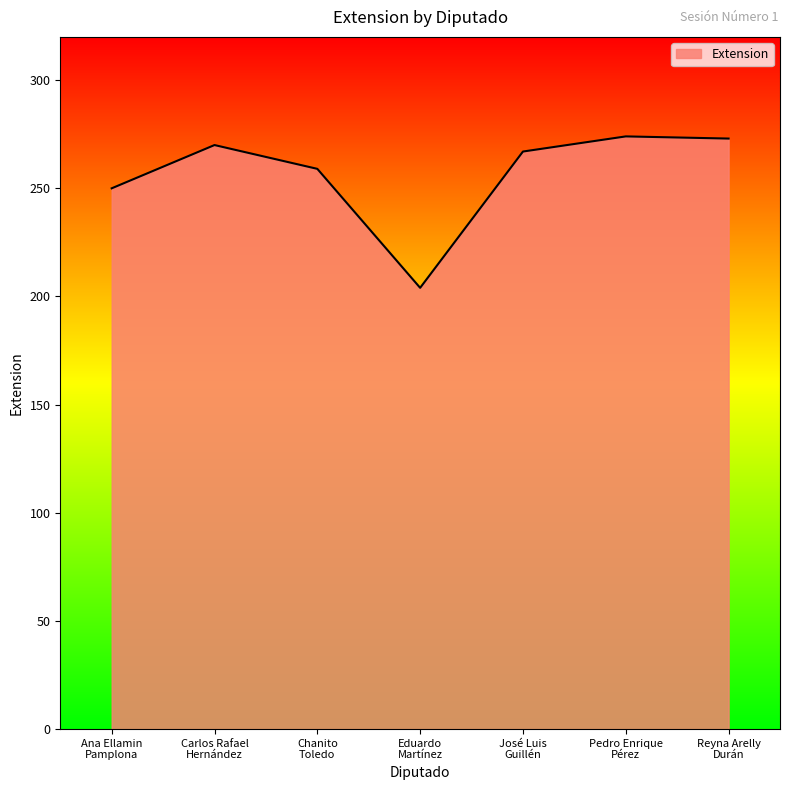

What is the average value?

257